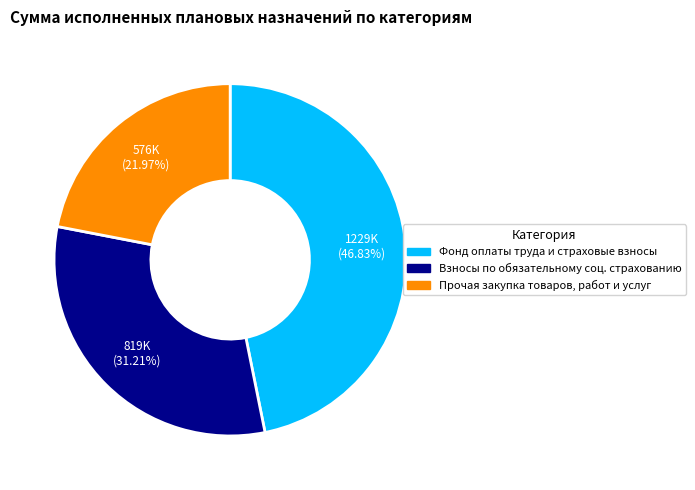

Is there any slice that represents more than half of the pie?

No